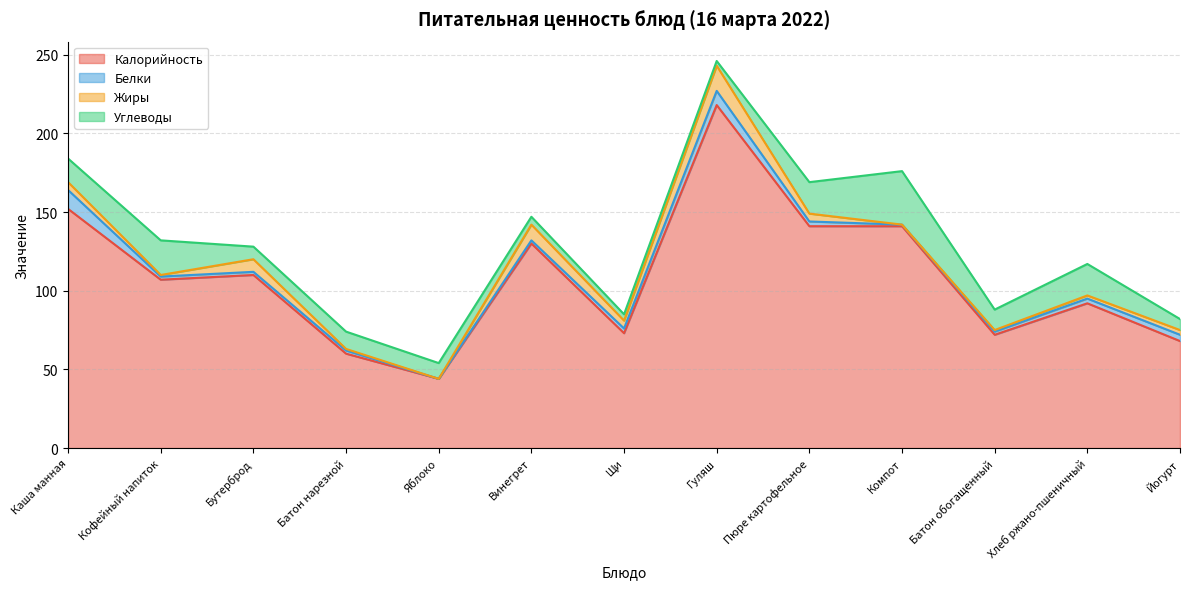

List the series in order of their peak value, lowest first.

Белки, Жиры, Углеводы, Калорийность